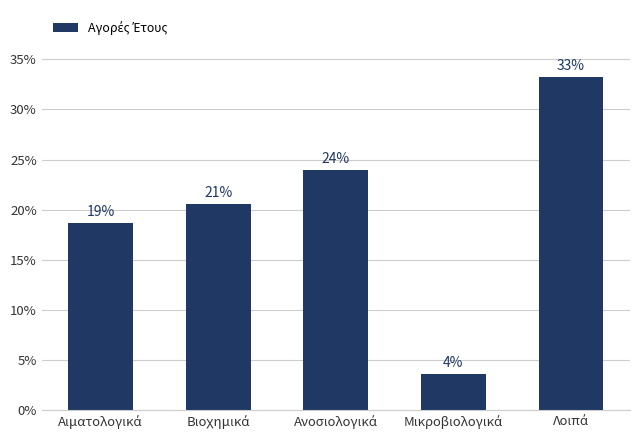

Are the bars grouped side by side (vs. stacked)?

No